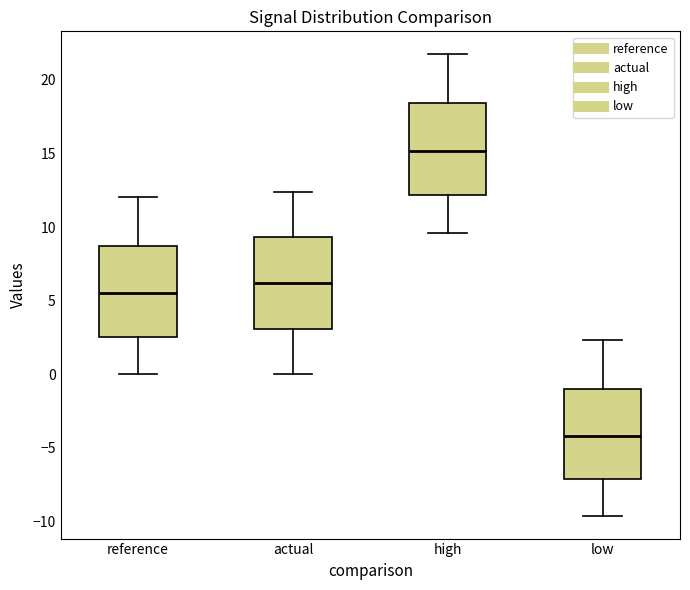

Reading left to right, read every box against the y-axis: the position of its median line, the range the box covers, and the ends of its whiskers. The values are not printed on the chart, so give them approximately, as read against the axis.

reference: median 5.5, box 2.5 to 8.5, whiskers 0.0 to 12.0
actual: median 6.0, box 3.0 to 9.5, whiskers 0.0 to 12.5
high: median 15.0, box 12.0 to 18.5, whiskers 9.5 to 21.5
low: median -4.0, box -7.0 to -1.0, whiskers -9.5 to 2.5